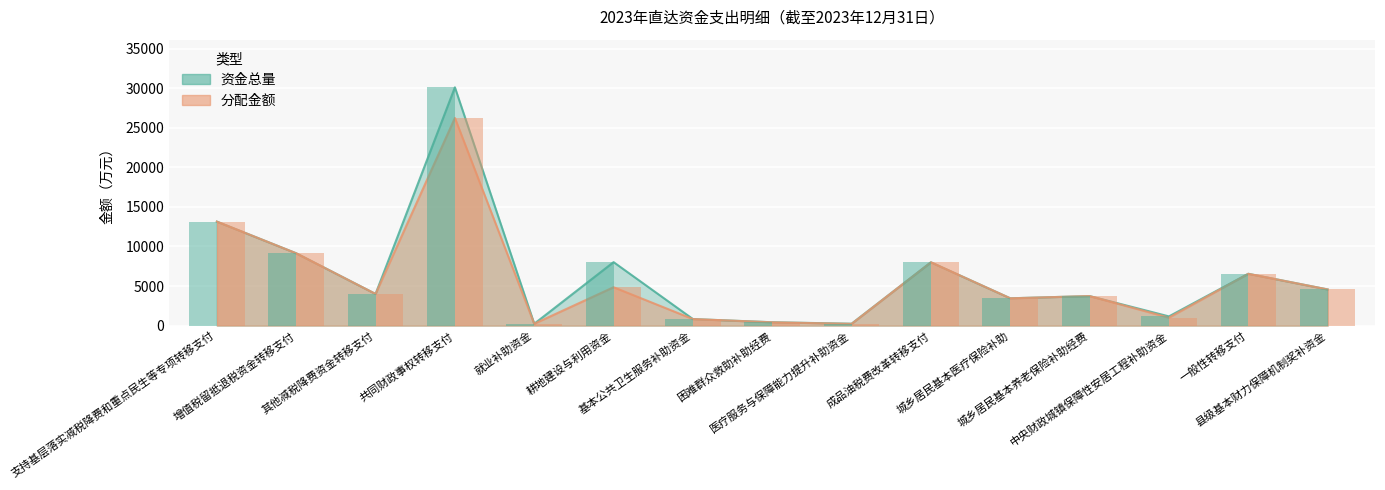

Which series has the largest total across all categories?

资金总量